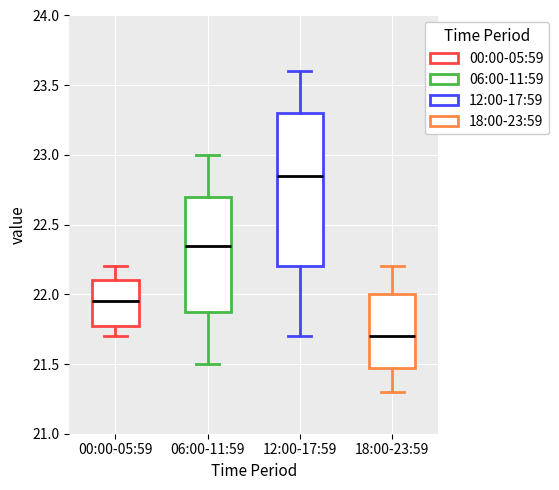

Reading left to right, transcribe this box plot: for each box, give where its median line is, the range the box spans, and where its two whiskers end, as read against the y-axis. The values are not printed on the chart, so give them approximately, as read against the axis.

00:00-05:59: median 21.95, box 21.80 to 22.10, whiskers 21.70 to 22.20
06:00-11:59: median 22.35, box 21.90 to 22.70, whiskers 21.50 to 23.00
12:00-17:59: median 22.85, box 22.20 to 23.30, whiskers 21.70 to 23.60
18:00-23:59: median 21.70, box 21.50 to 22.00, whiskers 21.30 to 22.20